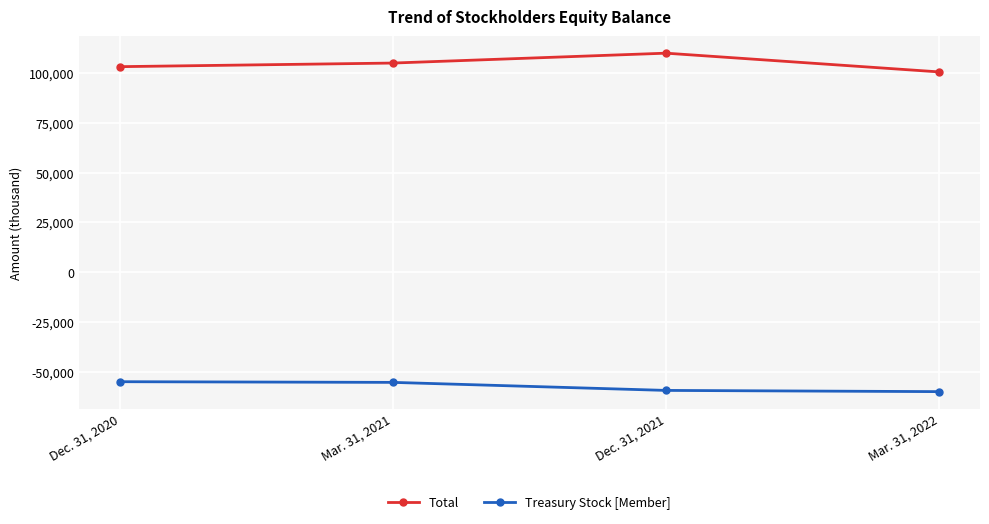

Rank the series by their maximum value, from highest to lowest.

Total, Treasury Stock [Member]